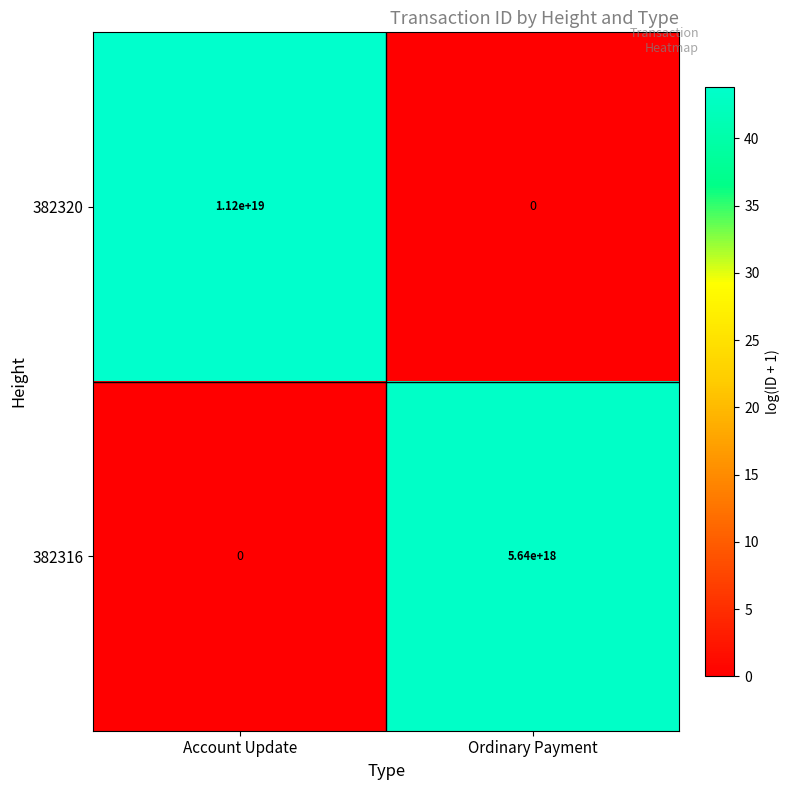

Which label corresponds to the largest value in the chart?

Account Update